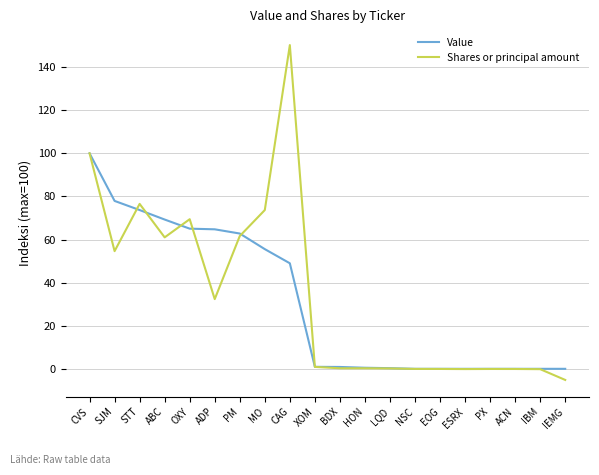

What position from the right is PM?

14